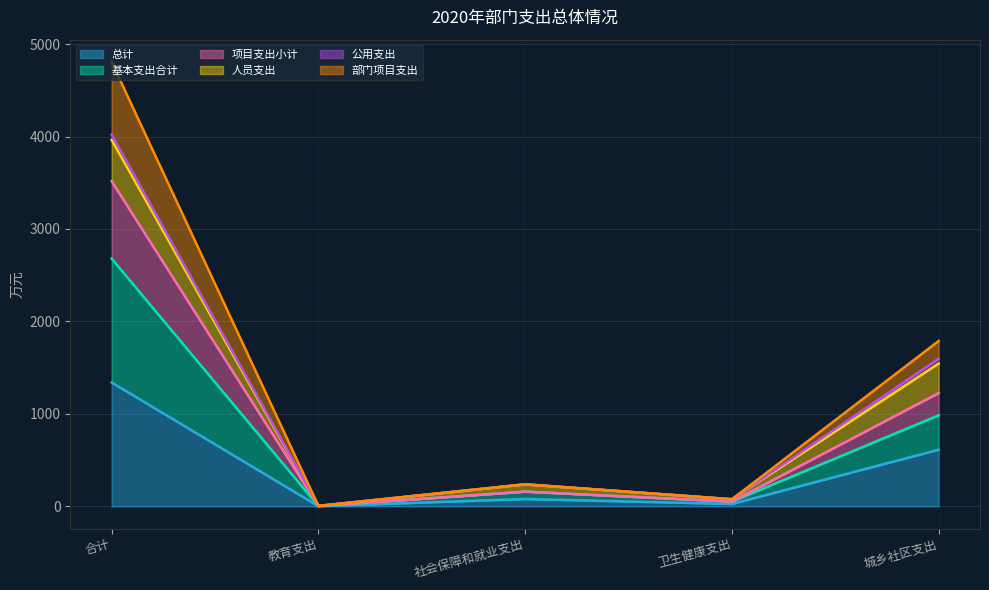

True or false: 项目支出小计 and 基本支出合计 intersect in this chart.

False